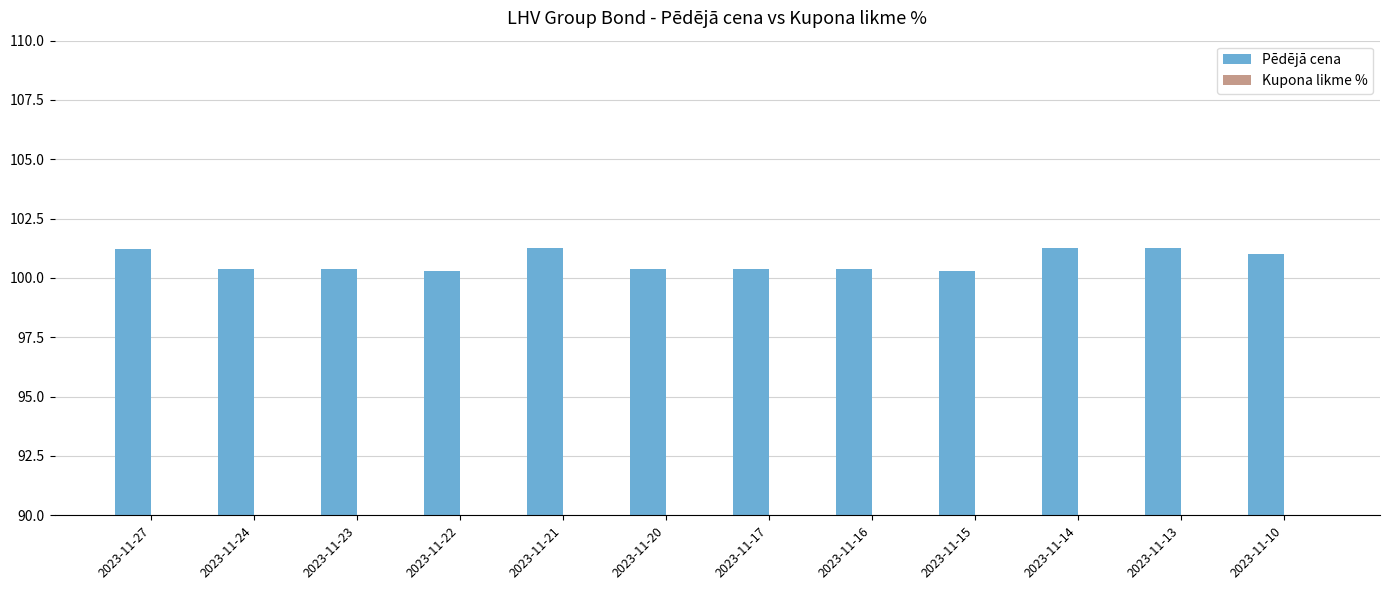

List the labels in order of Pēdējā cena value, largest first.

2023-11-21, 2023-11-14, 2023-11-13, 2023-11-27, 2023-11-10, 2023-11-24, 2023-11-23, 2023-11-20, 2023-11-17, 2023-11-16, 2023-11-22, 2023-11-15